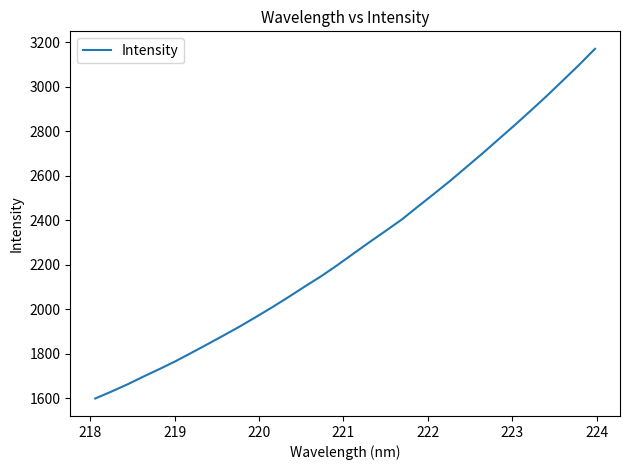

What is the difference between the maximum and minimum values?

1570.0